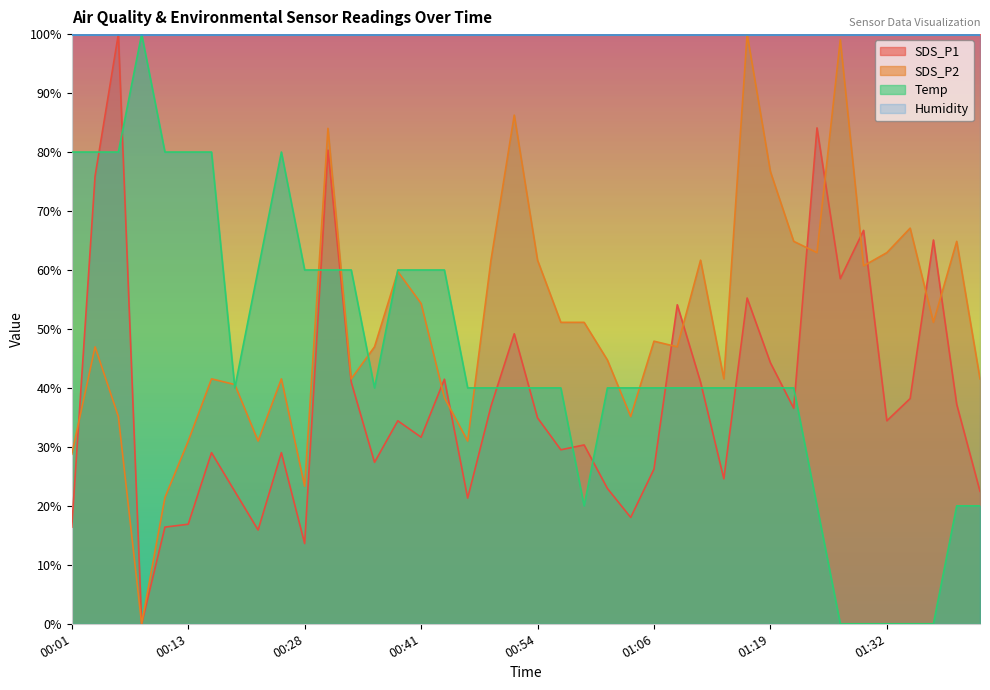

List the series in order of their overall mean, lowest first.

SDS_P1, Temp, SDS_P2